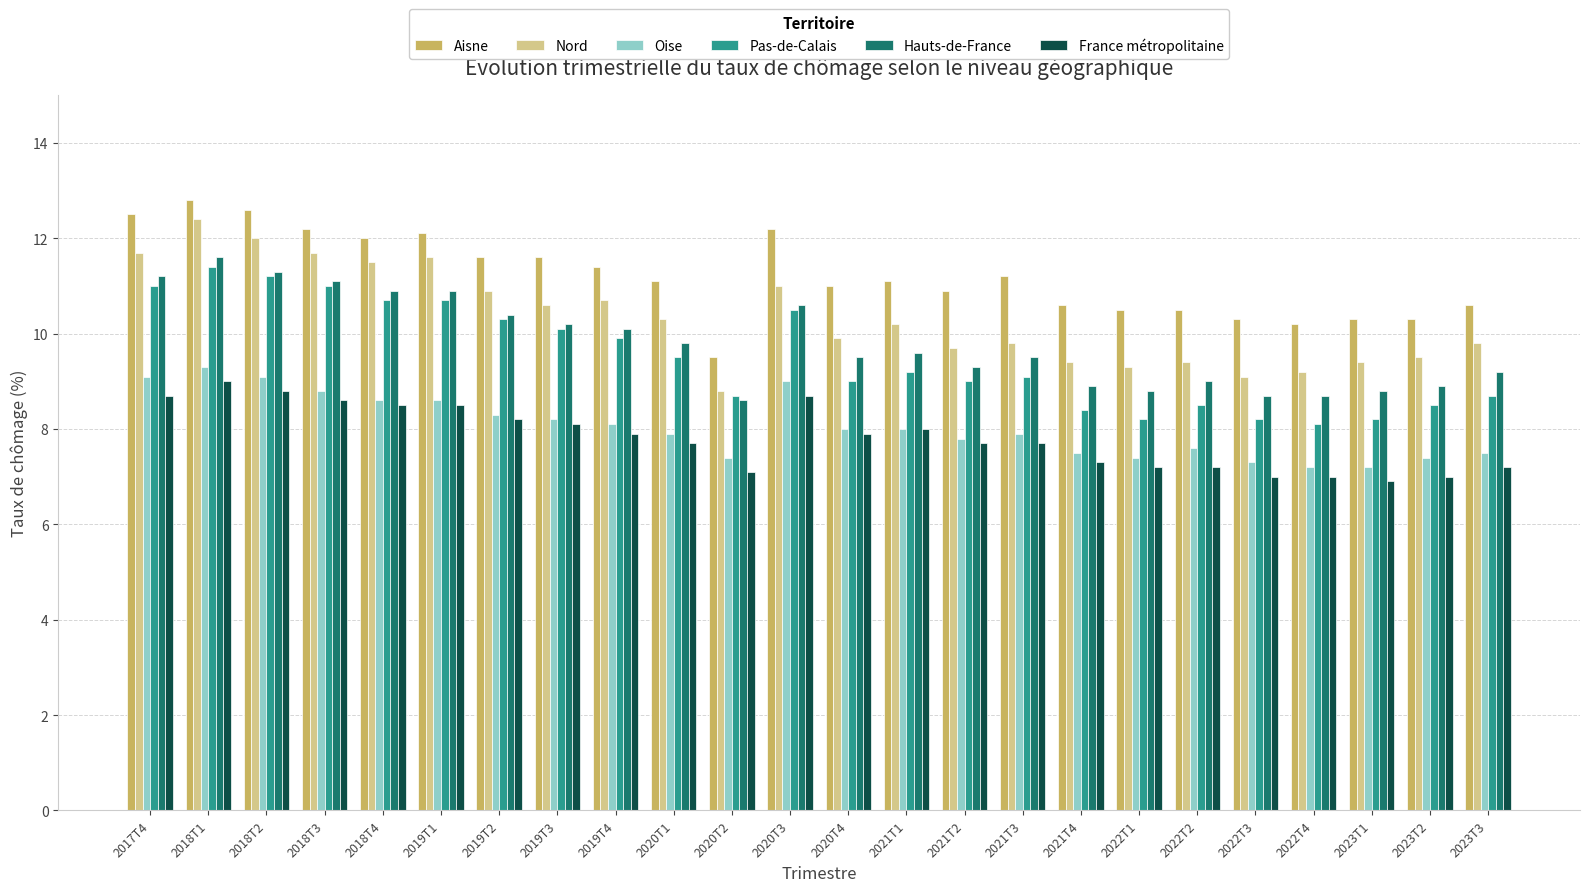

Which series has the largest total across all categories?

Aisne